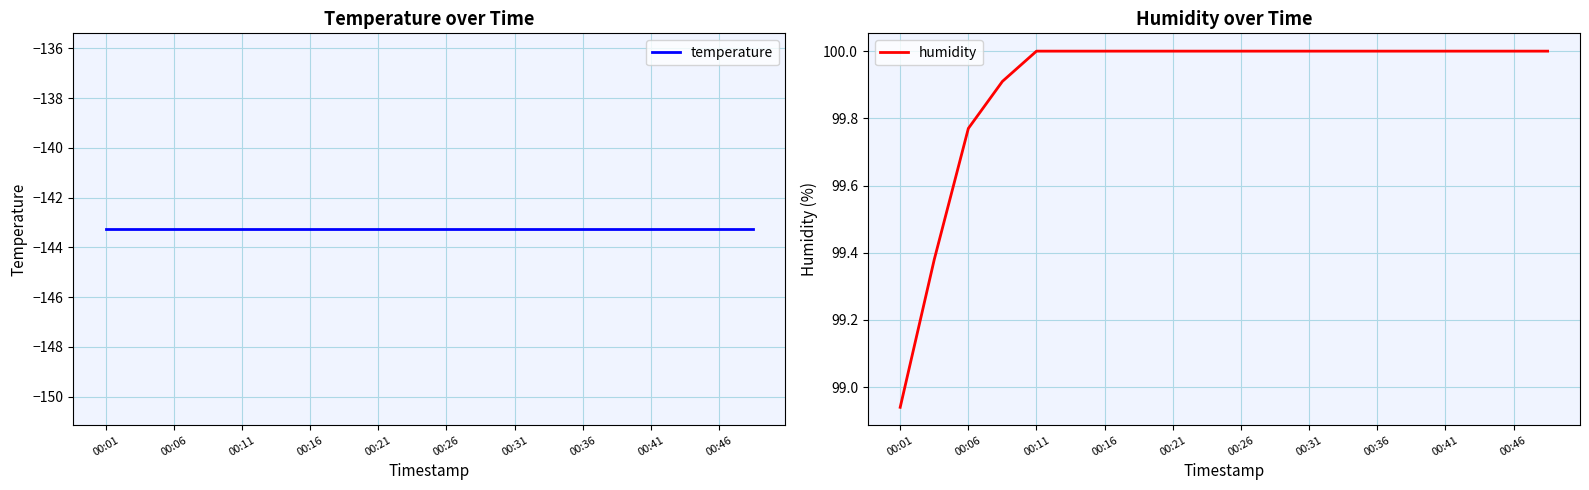

True or false: humidity has a value of 100.0 at 00:16.

True